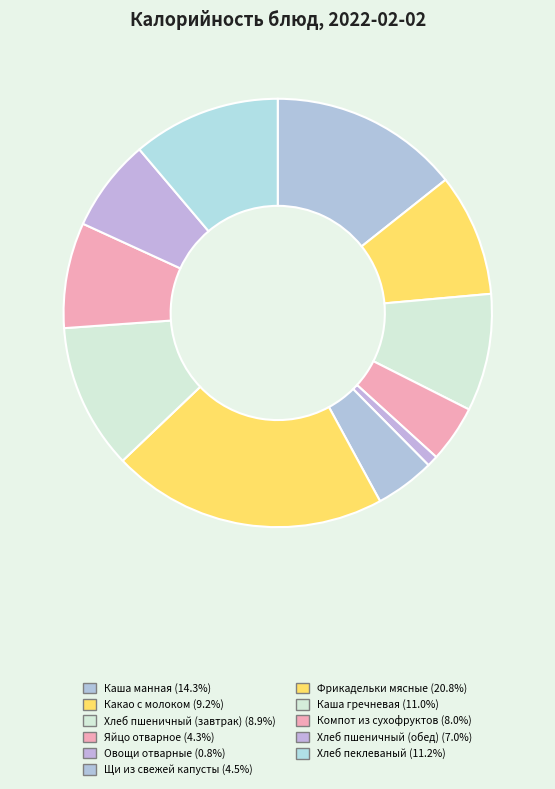

Rank the categories by value from highest to lowest.

Фрикадельки мясные, Каша манная, Хлеб пеклеваный, Каша гречневая, Какао с молоком, Хлеб пшеничный (завтрак), Компот из сухофруктов, Хлеб пшеничный (обед), Щи из свежей капусты, Яйцо отварное, Овощи отварные